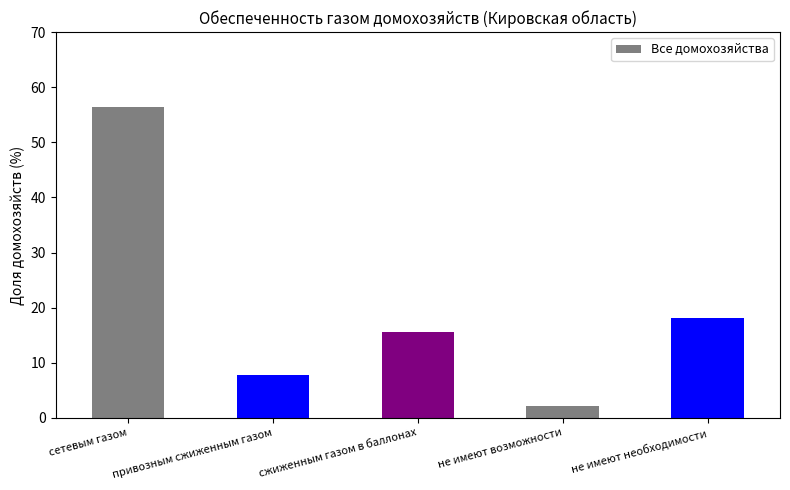

Which category has the lowest value across all series?

не имеют возможности